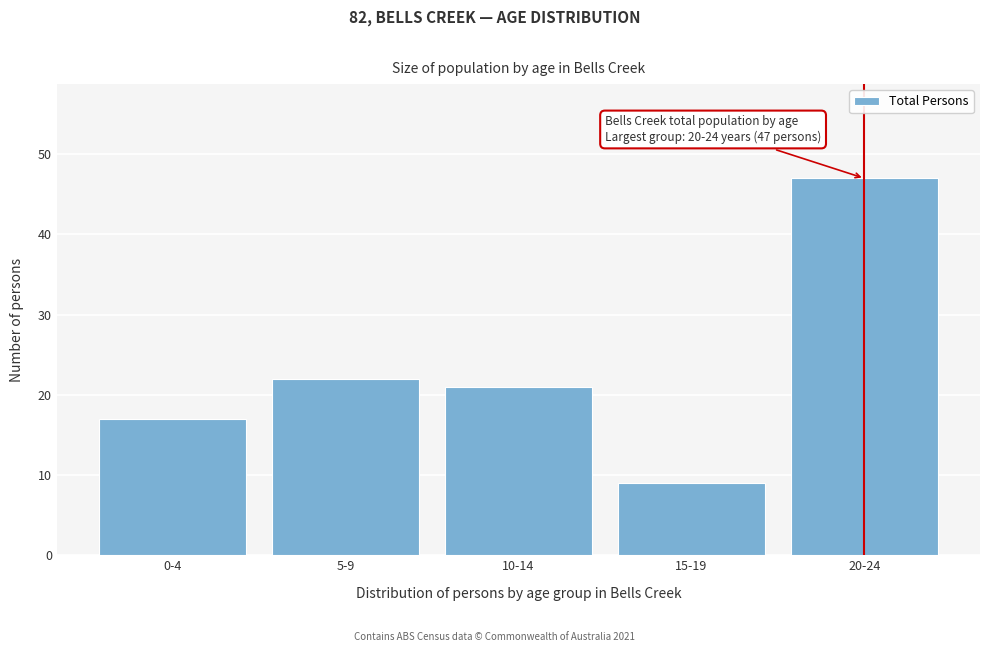

Reading left to right, what are all the values shown in this chart?

0-4=17	5-9=22	10-14=21	15-19=9	20-24=47